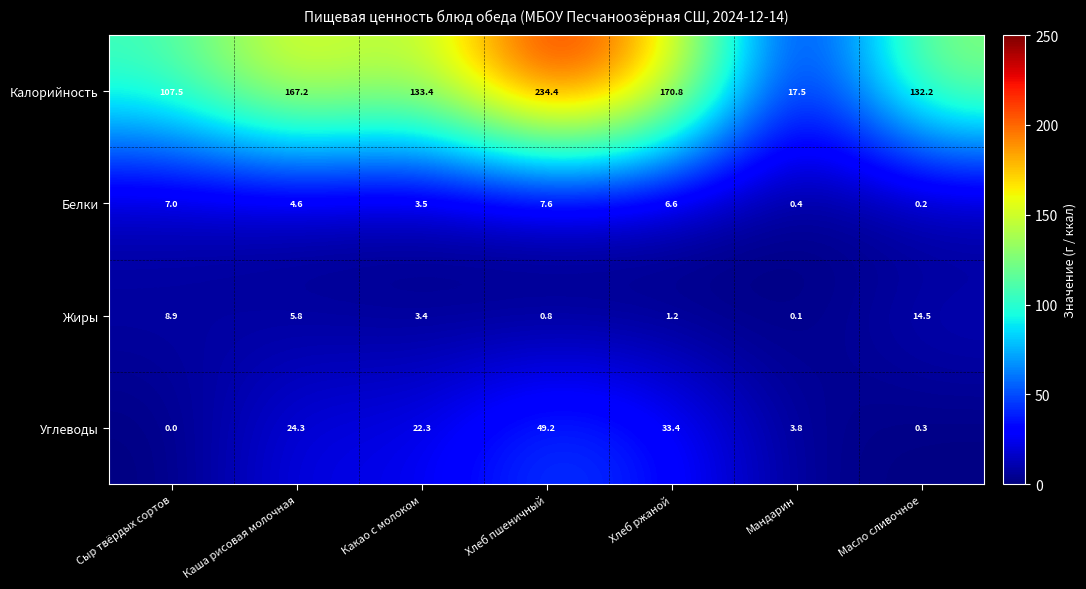

At Масло сливочное, list the series in order from smallest to largest.

Белки, Углеводы, Жиры, Калорийность